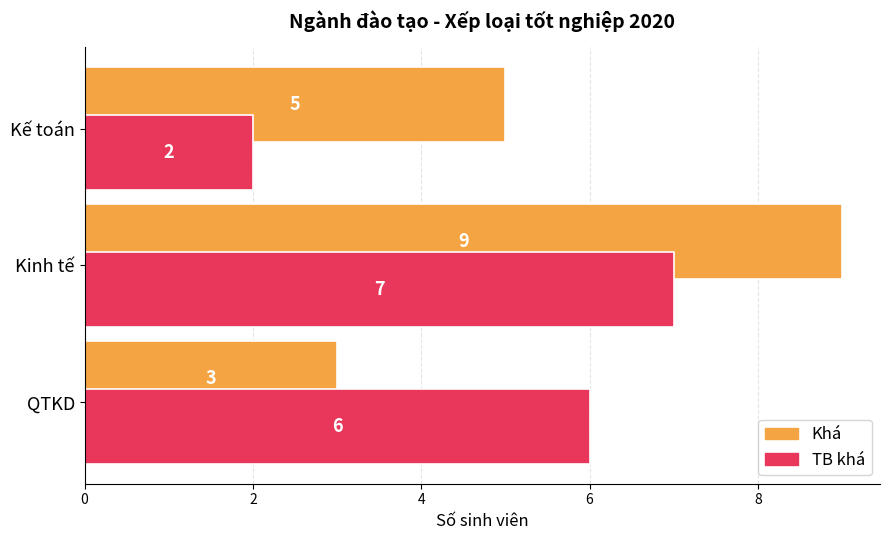

The Khá series shows 9 at Kinh tế. True or false?

True